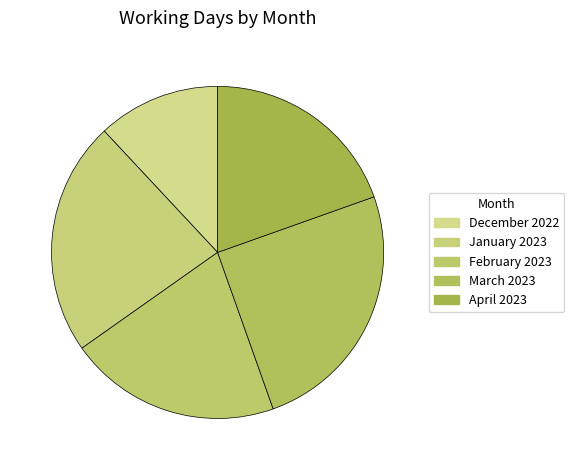

True or false: January 2023 accounts for 33% of the total.

False